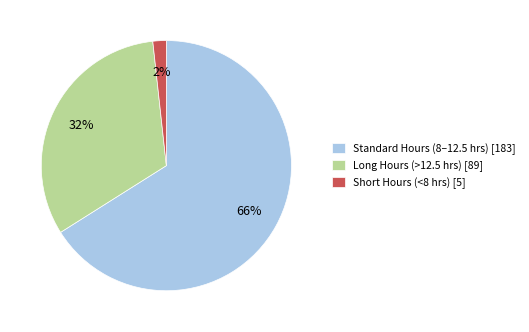

True or false: Standard Hours (8–12.5 hrs) [183] accounts for 66% of the total.

True